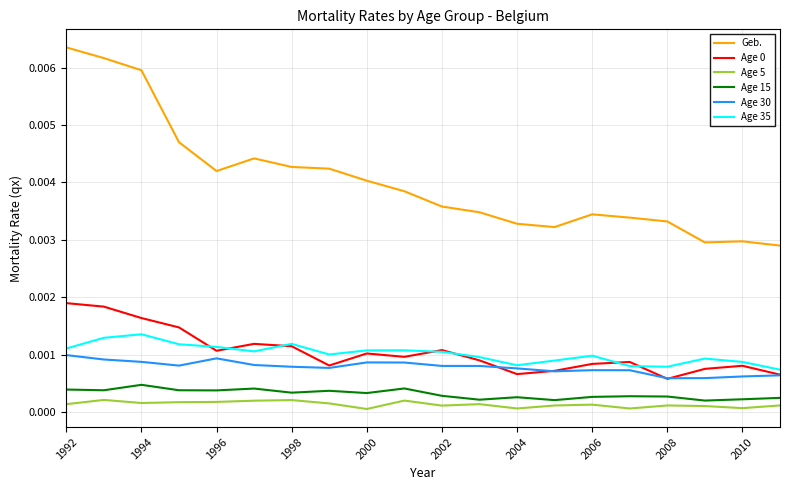

Which series has the largest total across all categories?

Geb.